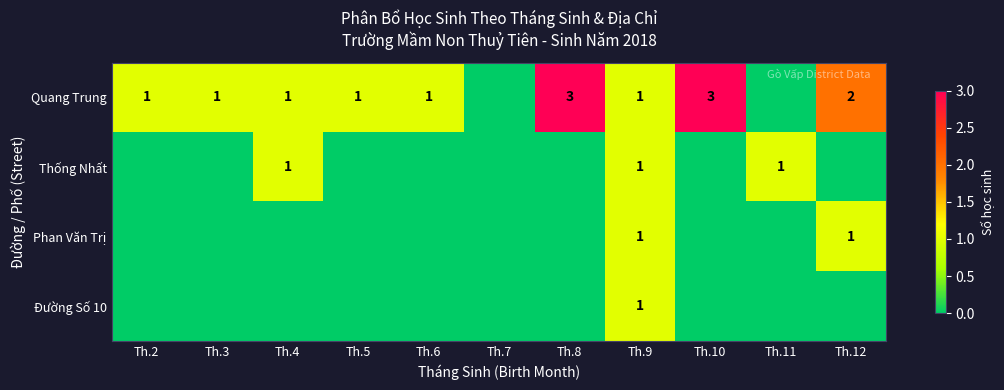

True or false: Thống Nhất has a value of 1 at Th.11.

True